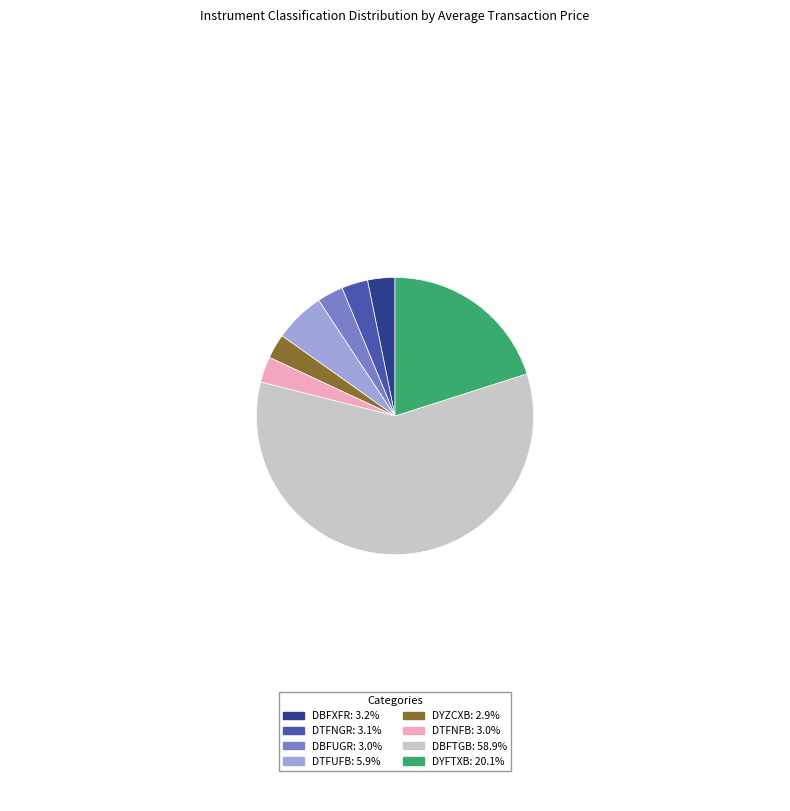

Approximately how many times larger is the value at DBFUGR: 3.0% compared to DTFNFB: 3.0%?

1.0